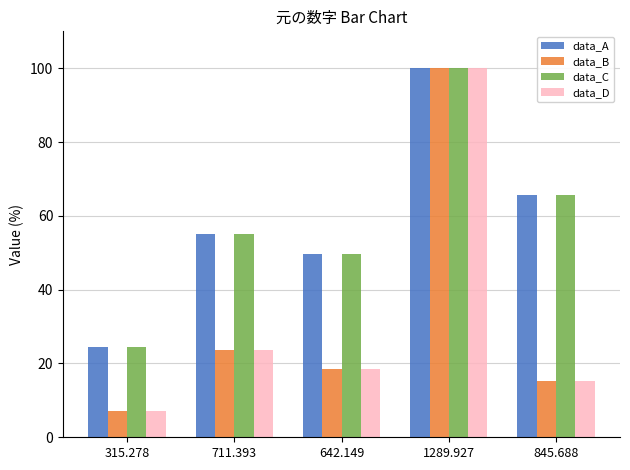

Reading left to right, extract all data points from this chart.

data_A: 24.4	55.1	49.8	100.0	65.6
data_B: 7.2	23.7	18.6	100.0	15.3
data_C: 24.4	55.1	49.8	100.0	65.6
data_D: 7.2	23.7	18.6	100.0	15.3